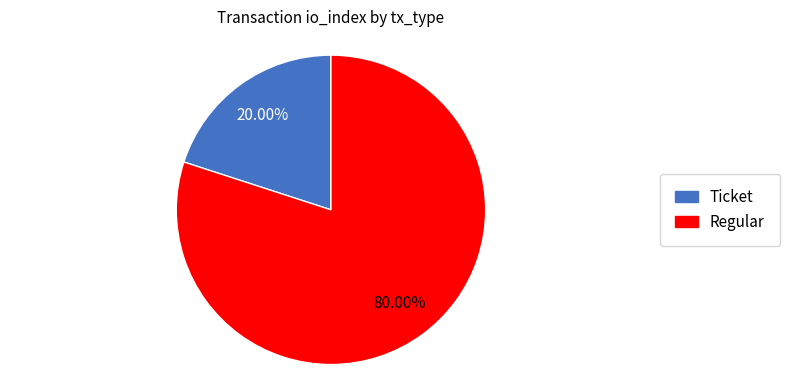

Which category accounts for the majority?

Regular